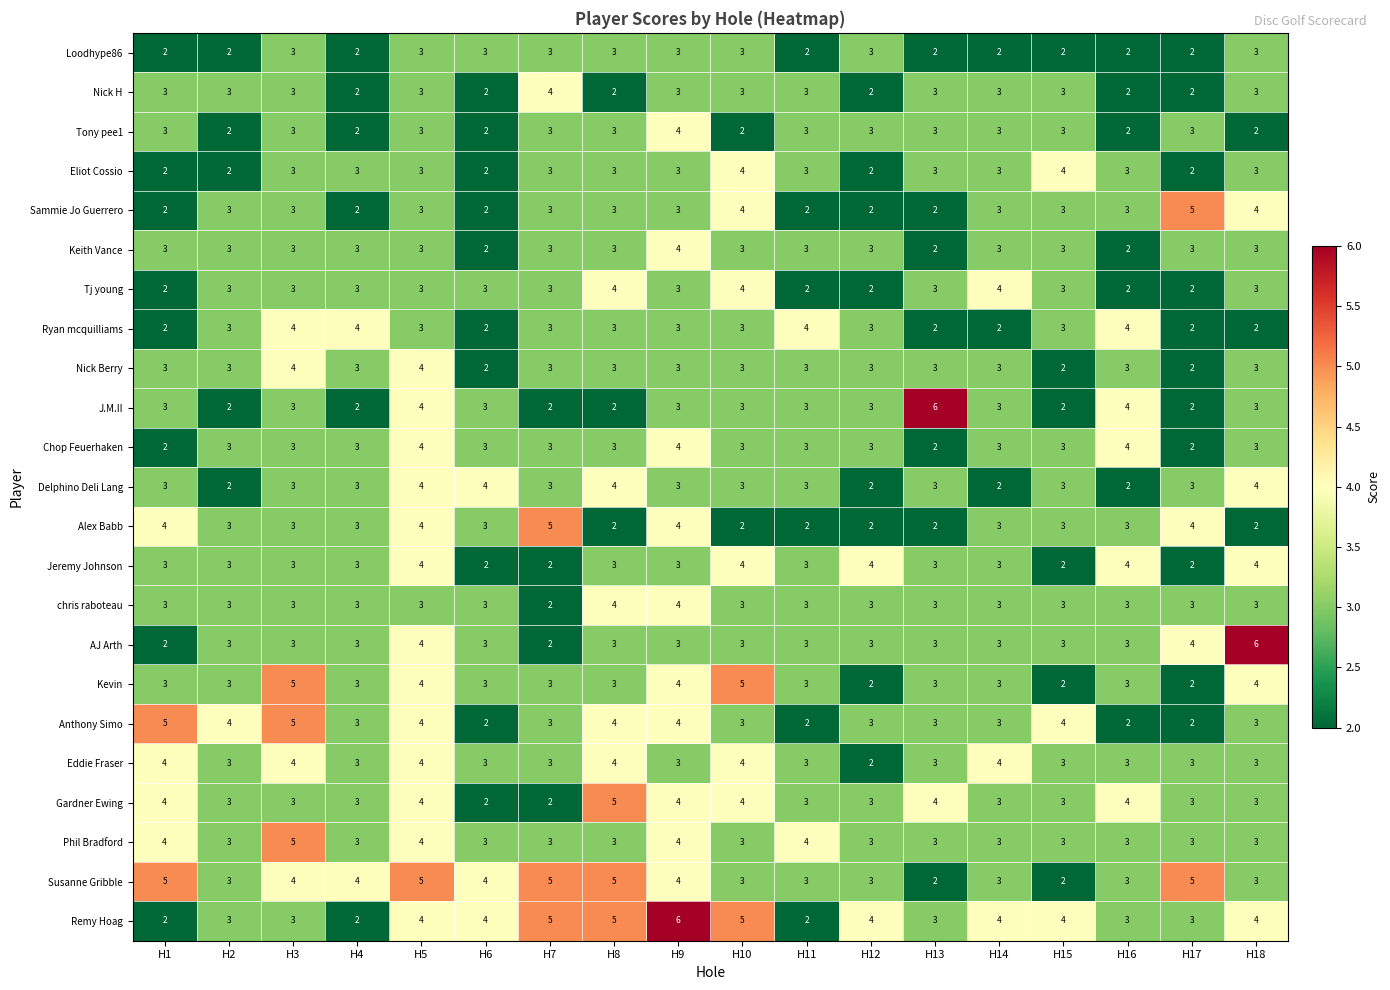

What is the maximum value shown in the chart?

6